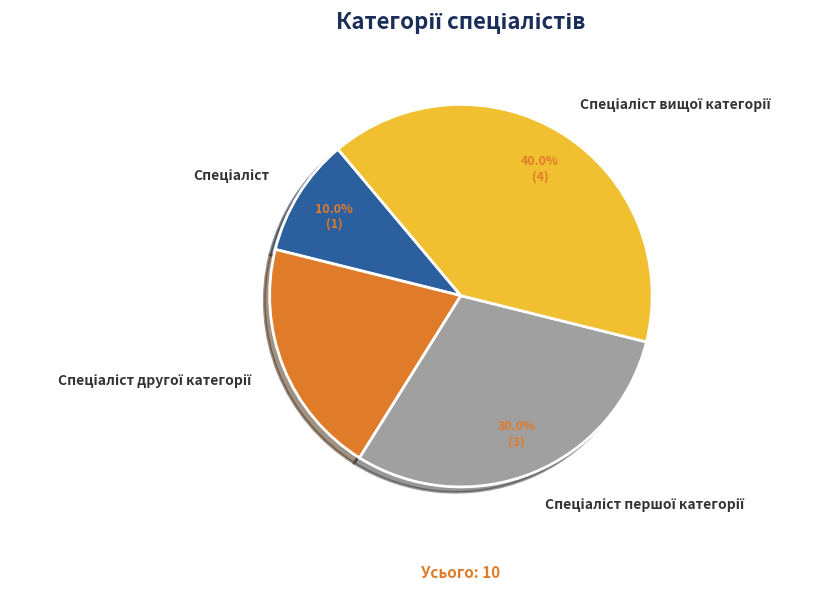

Does any single category account for the majority?

No